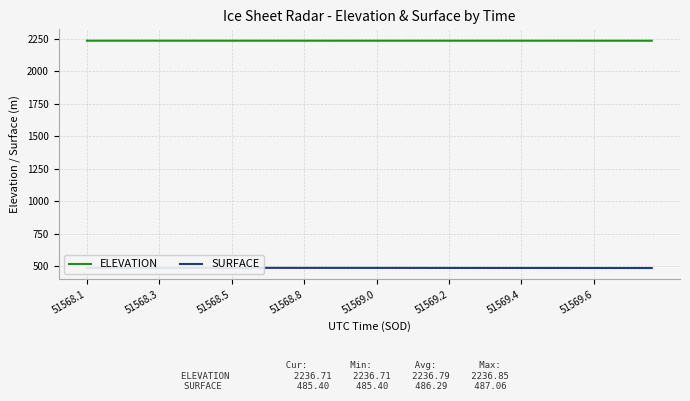

Reading left to right, list all the values displayed in this chart.

ELEVATION: 2236.9	2236.8	2236.8	2236.8	2236.8	2236.8	2236.8	2236.8	2236.8	2236.8	2236.8	2236.8	2236.8	2236.8	2236.8	2236.8	2236.8	2236.8	2236.8	2236.8	2236.8	2236.8	2236.8	2236.8	2236.8	2236.8	2236.8	2236.8	2236.8	2236.8	2236.8	2236.7	2236.7	2236.7	2236.7	2236.7	2236.7	2236.7	2236.7	2236.7
SURFACE: 487.1	487.0	487.0	487.0	486.9	486.9	486.8	486.8	486.8	486.7	486.7	486.6	486.6	486.6	486.5	486.5	486.5	486.5	486.4	486.4	486.3	486.3	486.2	486.2	486.1	486.1	486.0	486.0	485.9	485.9	485.8	485.8	485.8	485.8	485.7	485.7	485.6	485.5	485.5	485.4